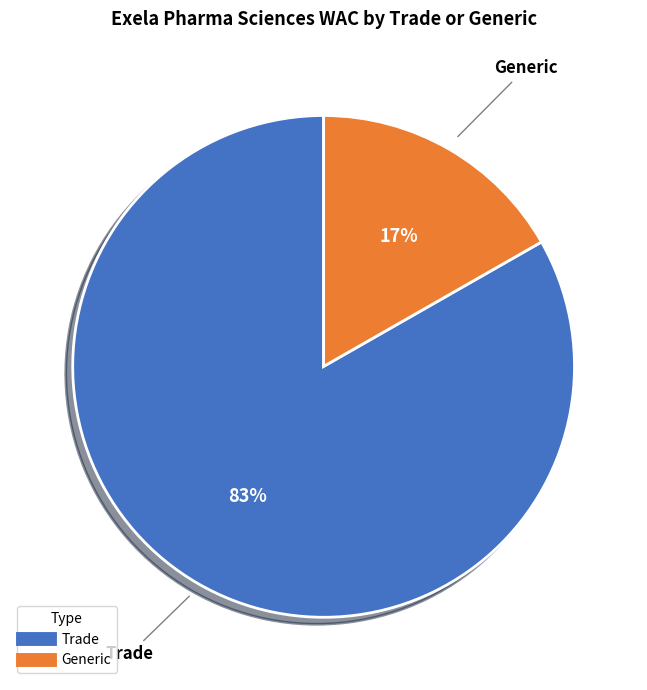

To the nearest percent, what is the average slice percentage?

50%